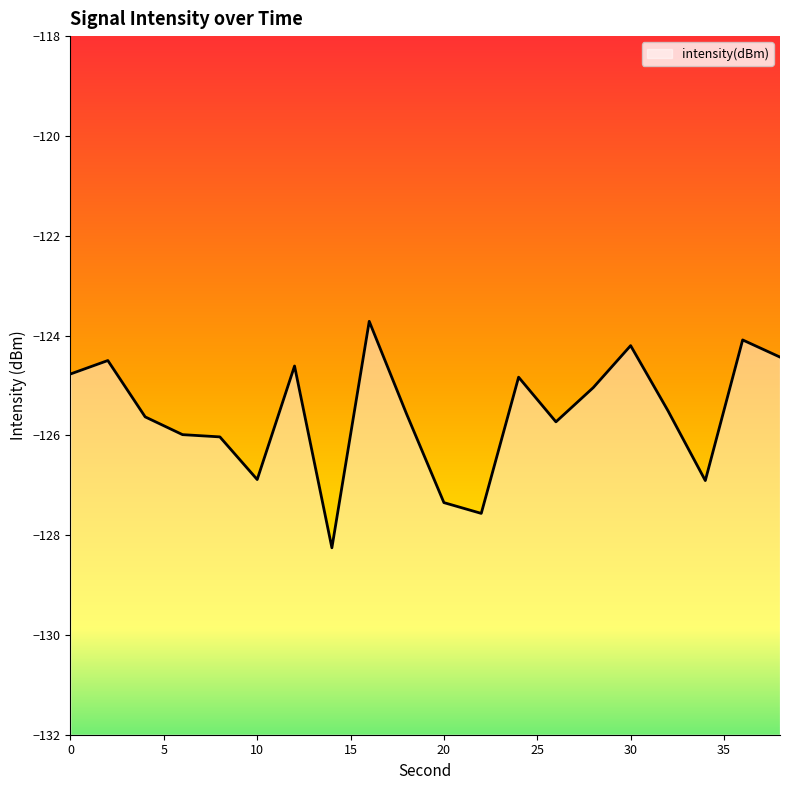

The value at 30 is -124.2. True or false?

True